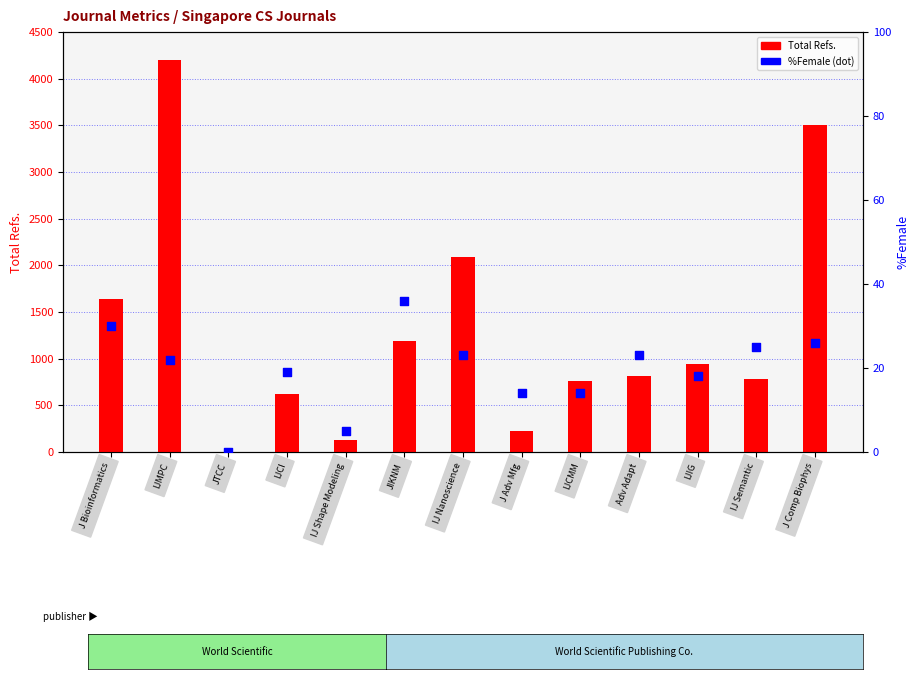

Which series contains the lowest Y value?

Total Refs.